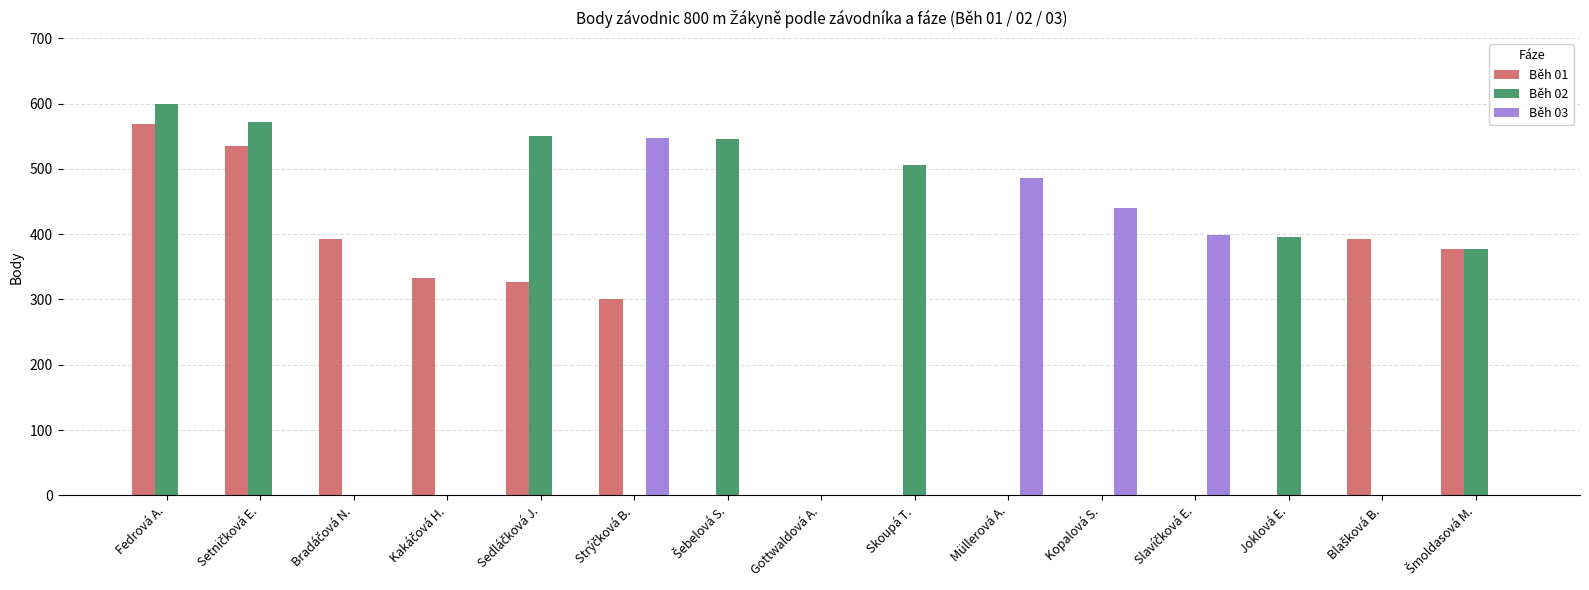

Reading right to left, list all the values displayed in this chart.

Běh 01: 378	392	0	0	0	0	0	0	0	301	327	333	392	535	568
Běh 02: 378	0	395	0	0	0	506	0	546	0	551	0	0	571	600
Běh 03: 0	0	0	398	440	486	0	0	0	547	0	0	0	0	0